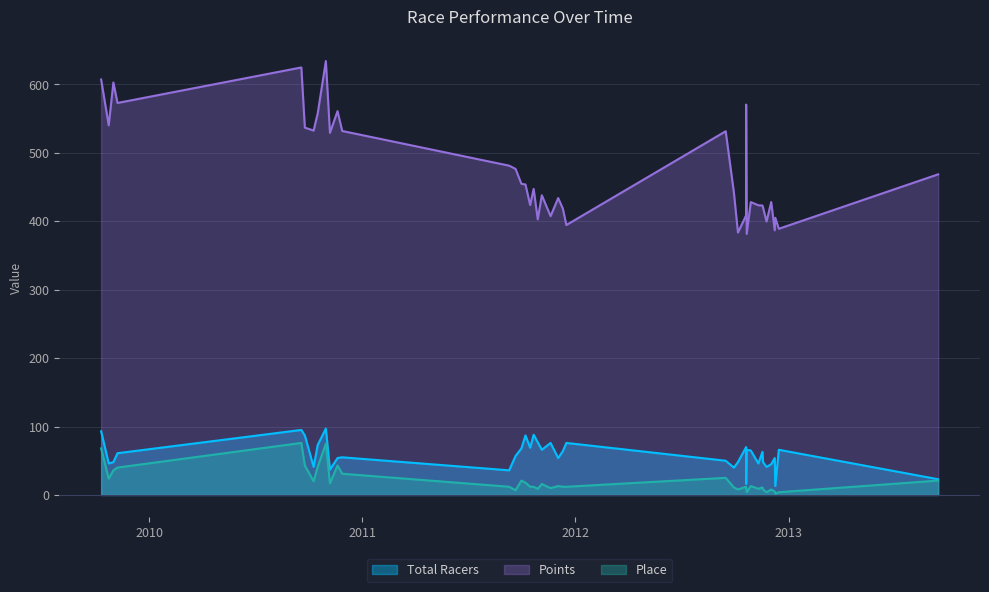

What is the maximum value for Place?

76.0